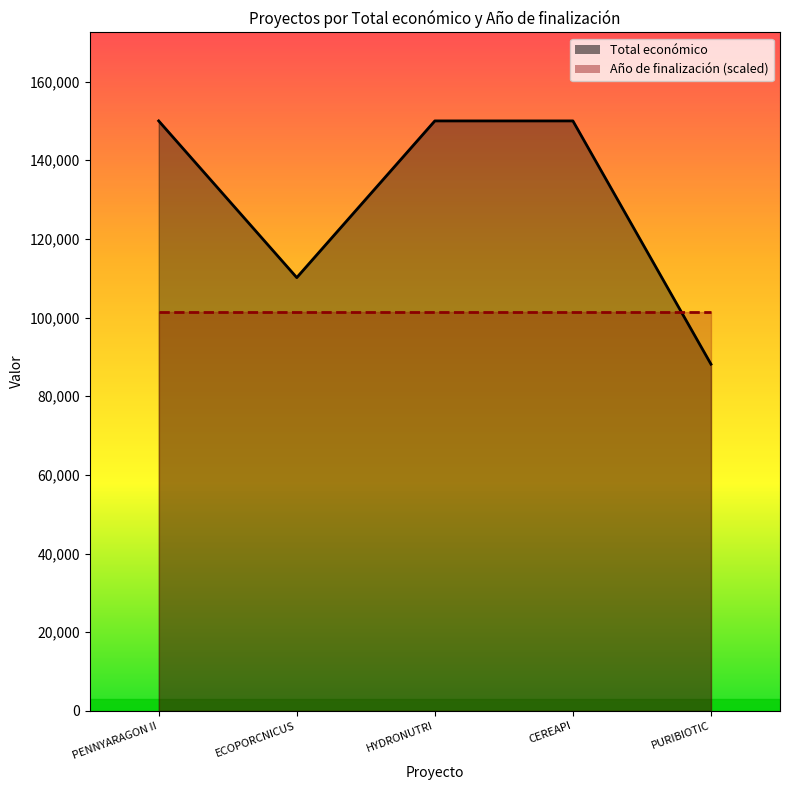

Rank the categories by value from lowest to highest.

PURIBIOTIC, ECOPORCNICUS, PENNYARAGON II, HYDRONUTRI, CEREAPI